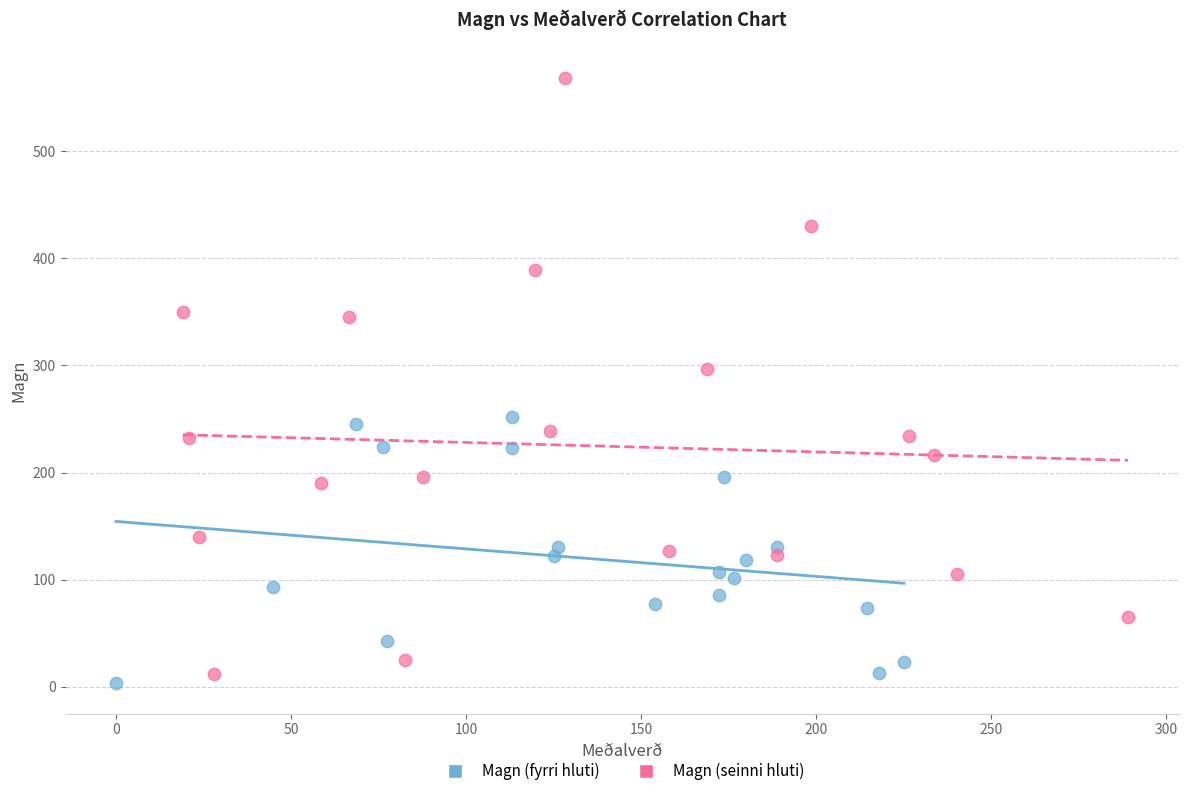

What are all the series names shown in the legend?

Magn (fyrri hluti), Magn (seinni hluti)